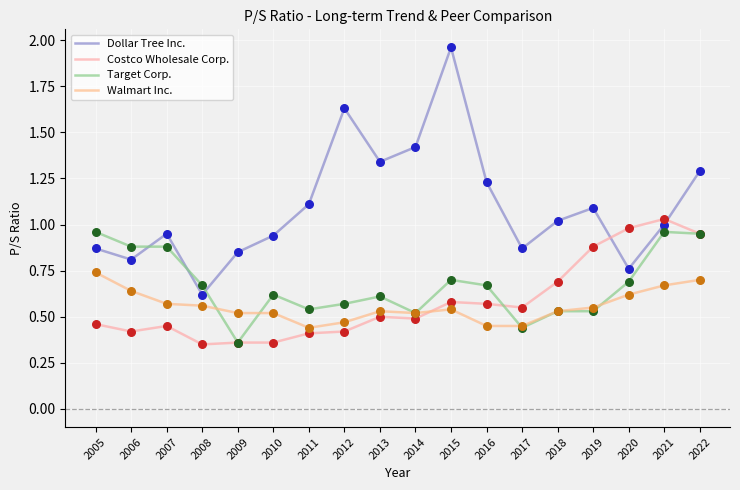

Is this an area chart (filled region under the line)?

No